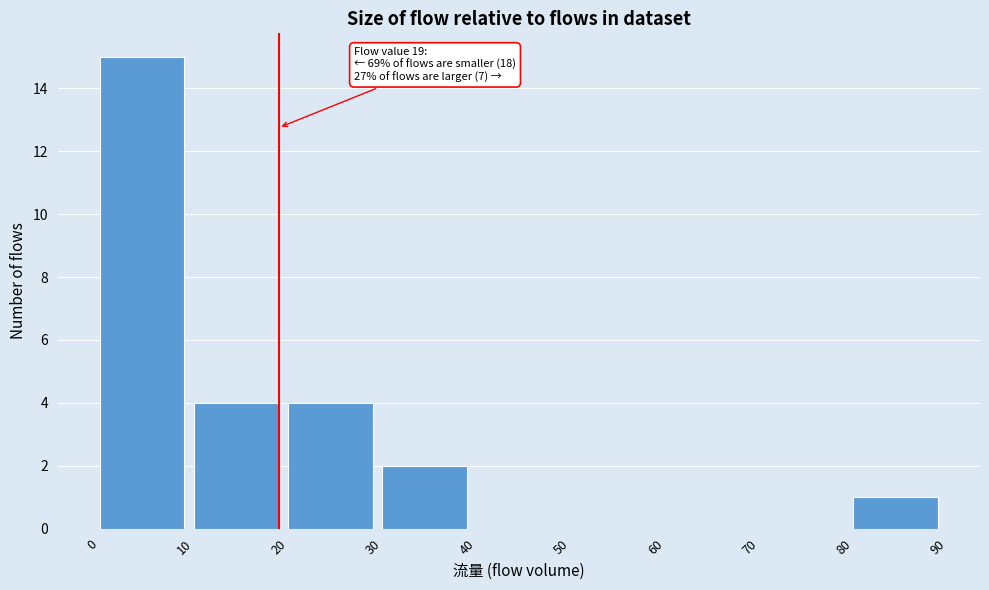

Which range on the x-axis has the tallest bar?

0 to 10